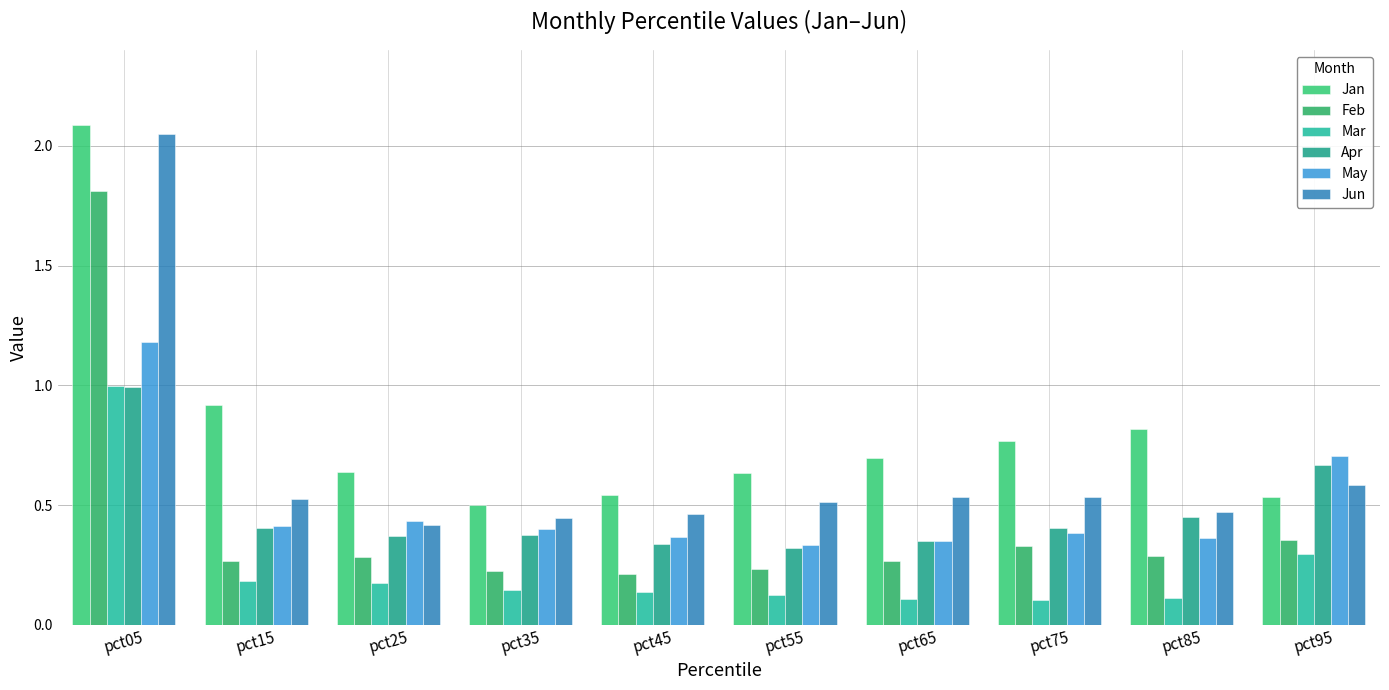

What are all the series names shown in the legend?

Jan, Feb, Mar, Apr, May, Jun